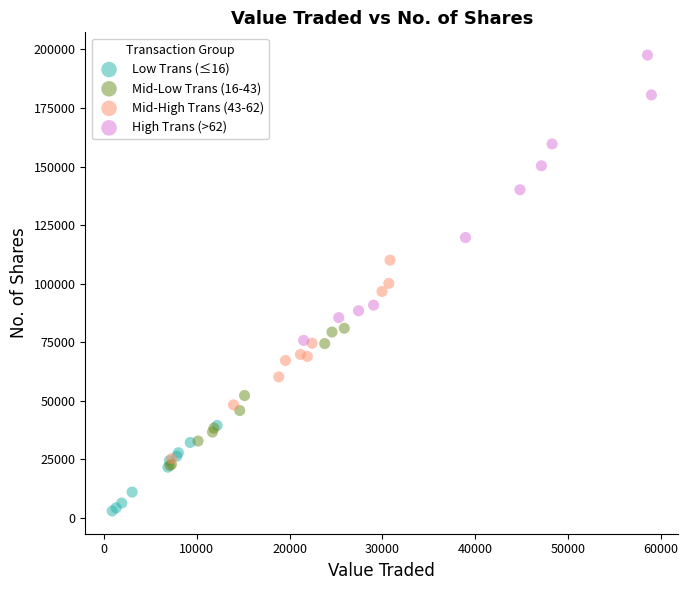

Which series contains the highest Y value?

High Trans (>62)